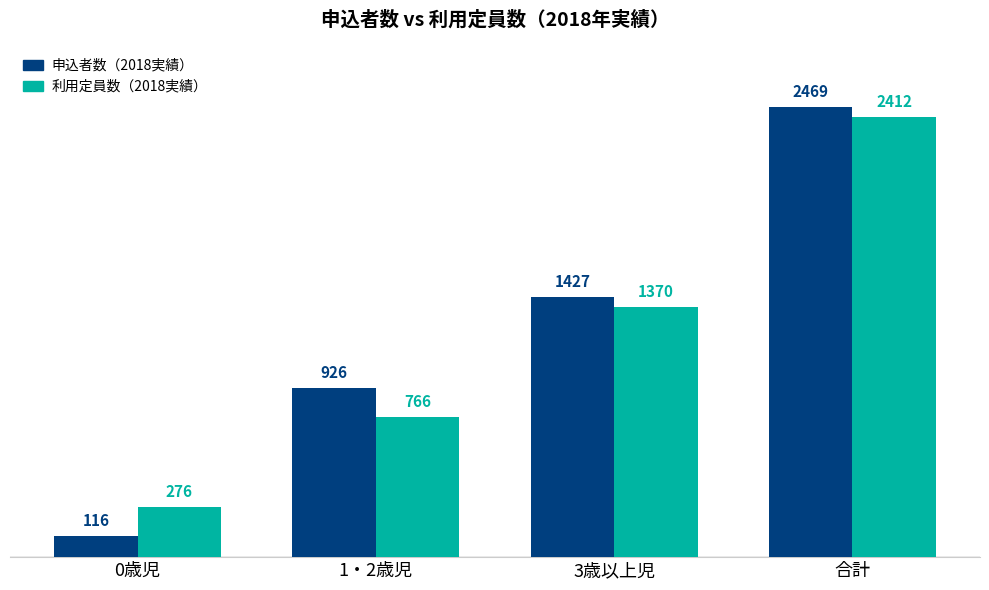

What is the difference between the maximum and minimum values in the 申込者数（2018実績） series?

2353